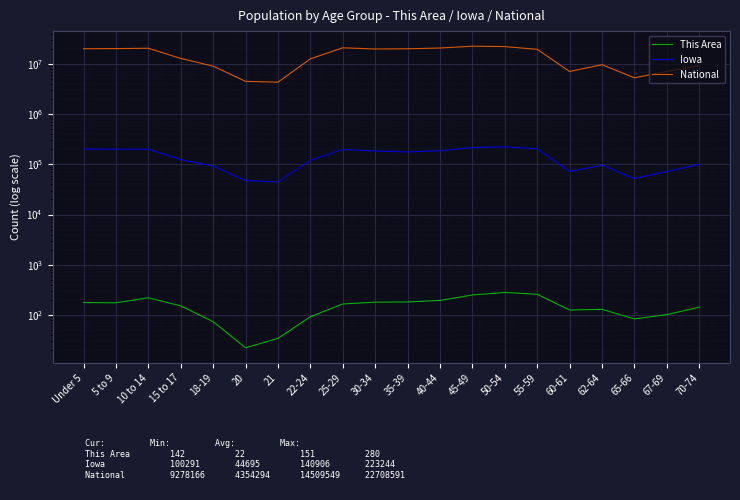

Reading left to right, transcribe all the data shown in this chart.

This Area: 176	174	219	151	73	22	34	92	165	179	181	194	249	280	257	125	129	83	101	142
Iowa: 202123	200646	200904	124320	92517	47227	44695	121428	197843	184740	177148	187400	216482	223244	204393	72152	96205	52304	72061	100291
National: 20201362	20348657	20677194	12954254	9086089	4519129	4354294	12712576	21101849	19962099	20179642	20890964	22708591	22298125	19664805	7113727	9704197	5319902	7115361	9278166